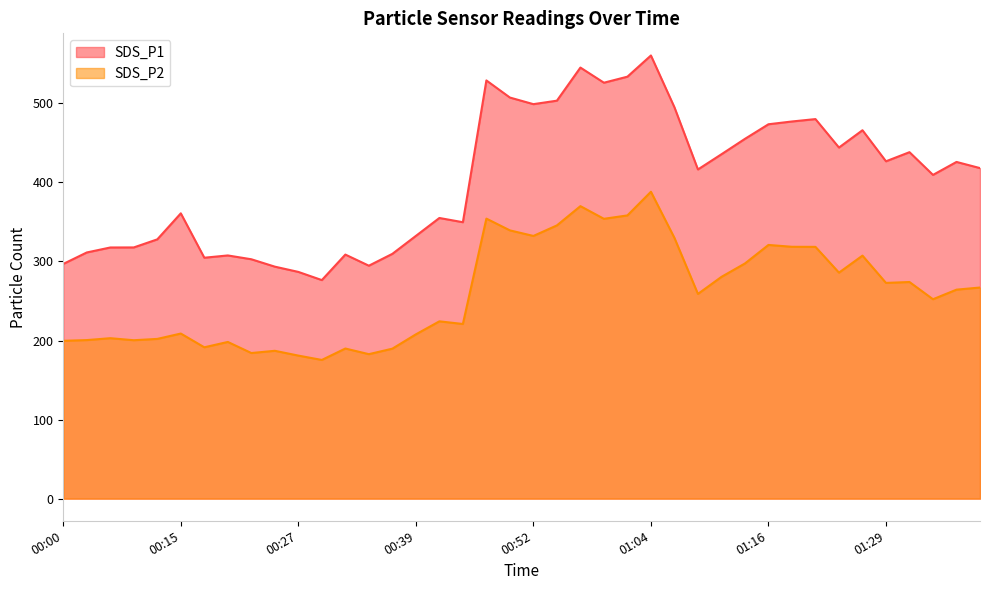

Where does the SDS_P1 series first go above 418?

00:47